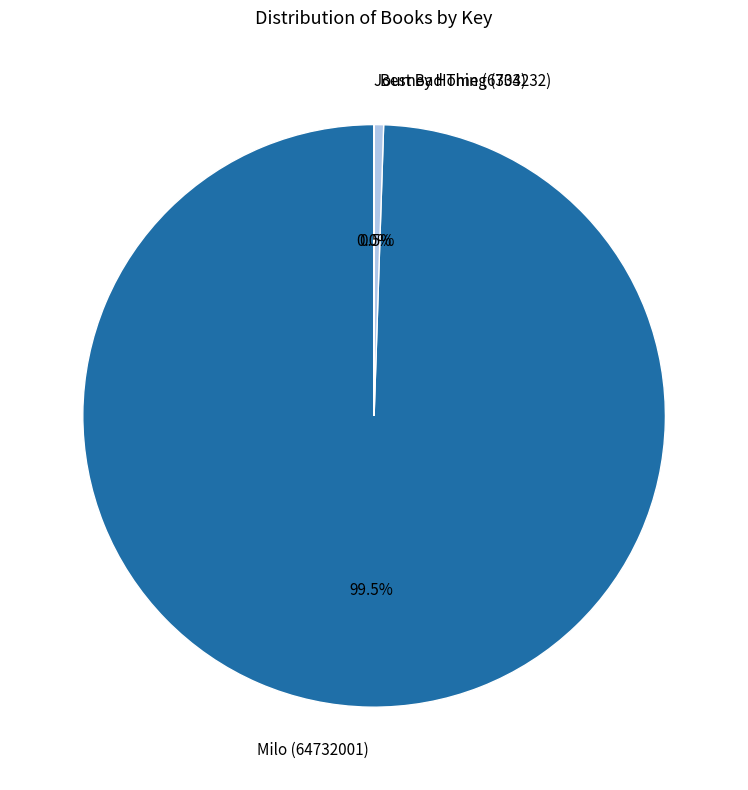

Does any single category account for the majority?

Yes